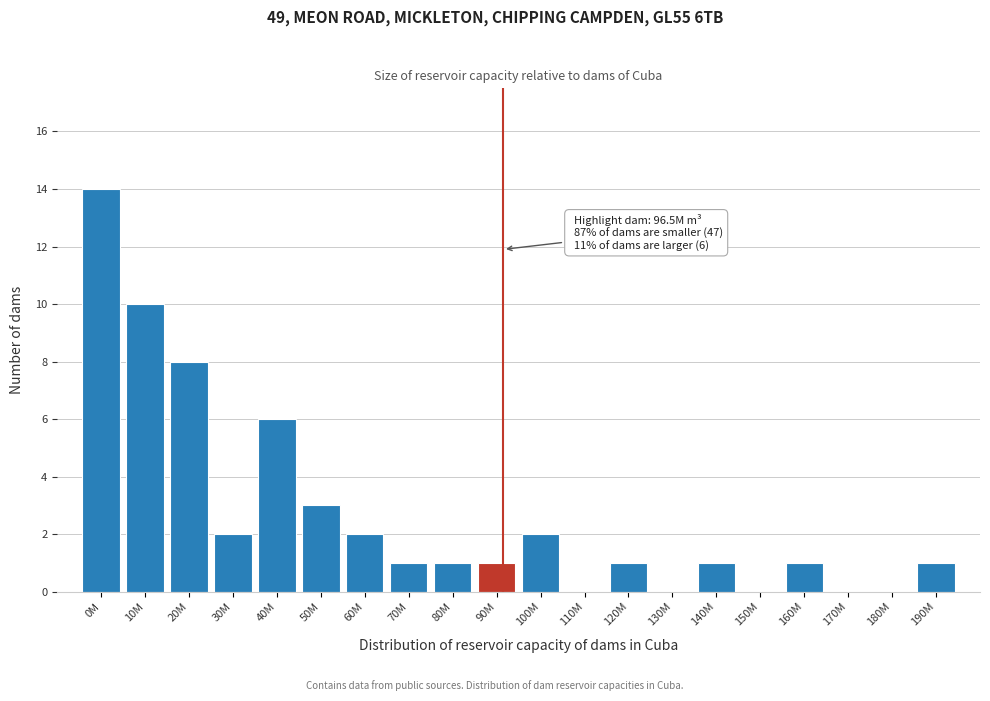

Reading left to right, extract all data points from this chart.

0M=14	10M=10	20M=8	30M=2	40M=6	50M=3	60M=2	70M=1	80M=1	90M=1	100M=2	110M=0	120M=1	130M=0	140M=1	150M=0	160M=1	170M=0	180M=0	190M=1